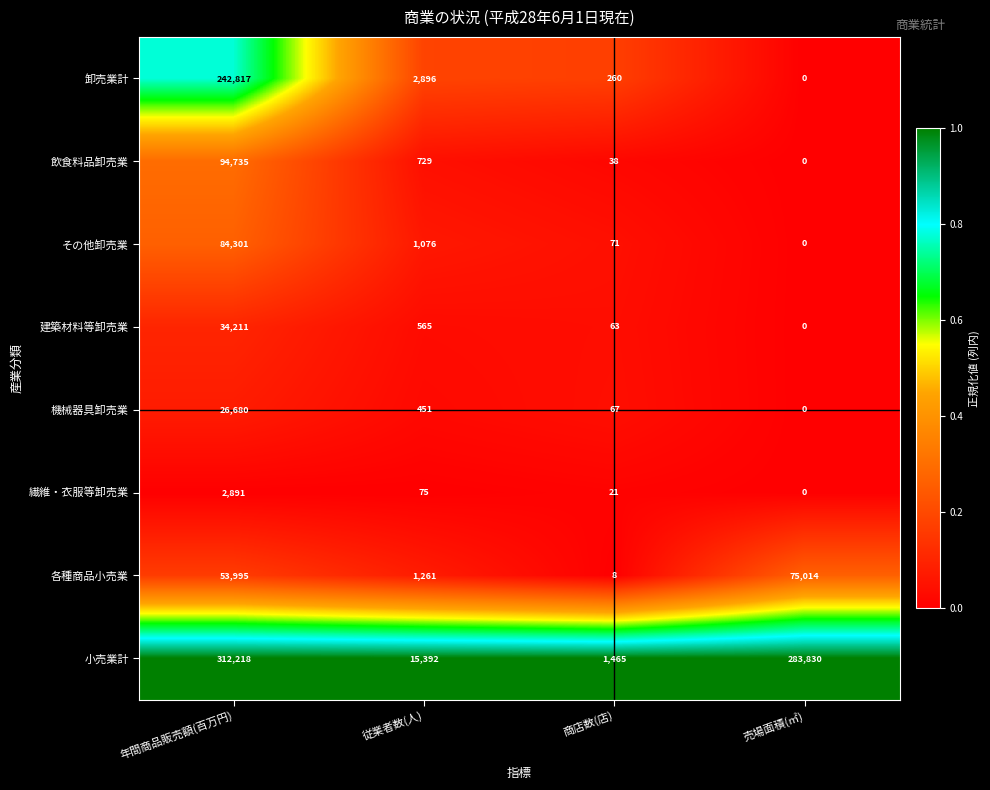

Rank the categories by 小売業計 value from lowest to highest.

商店数(店), 従業者数(人), 売場面積(㎡), 年間商品販売額(百万円)